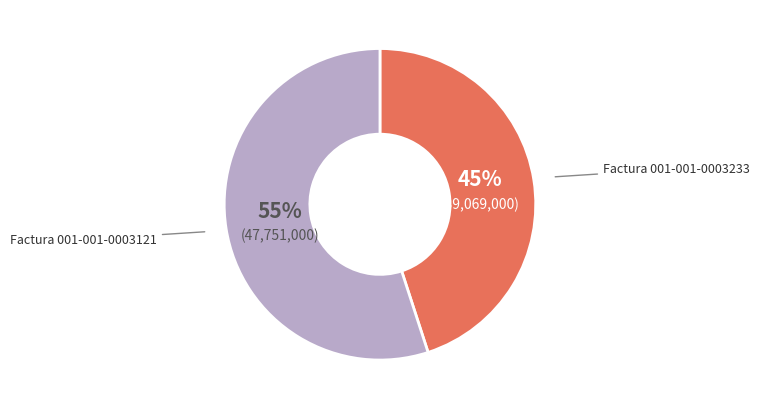

Does Factura 001-001-0003233 represent more than half of the total?

No